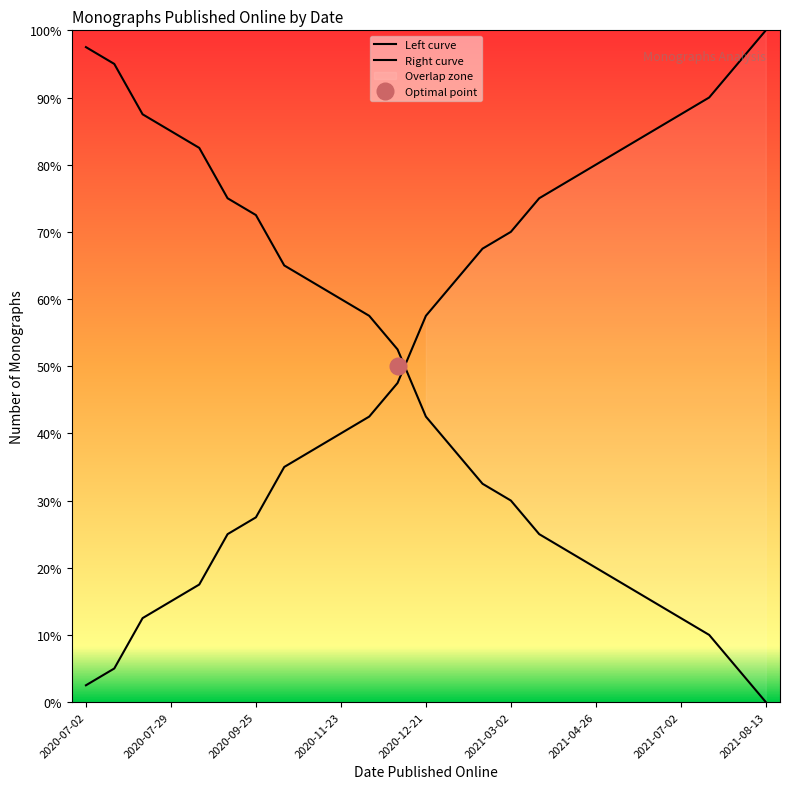

At which category is the sum across all series the highest?

2020-07-02